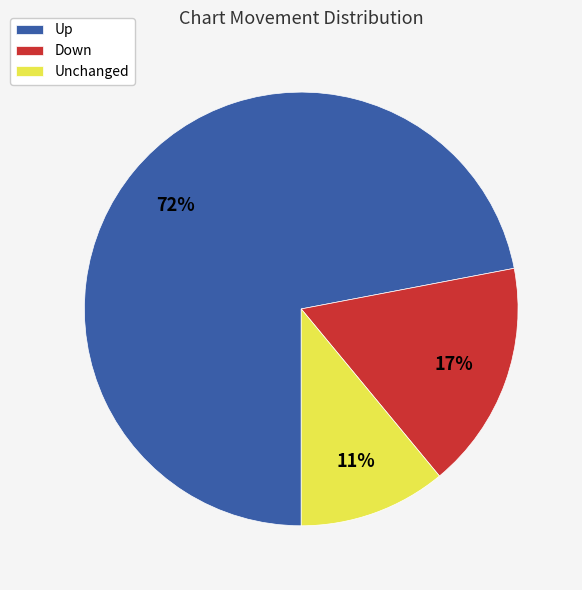

Is the sum of Unchanged and Down greater than half?

No